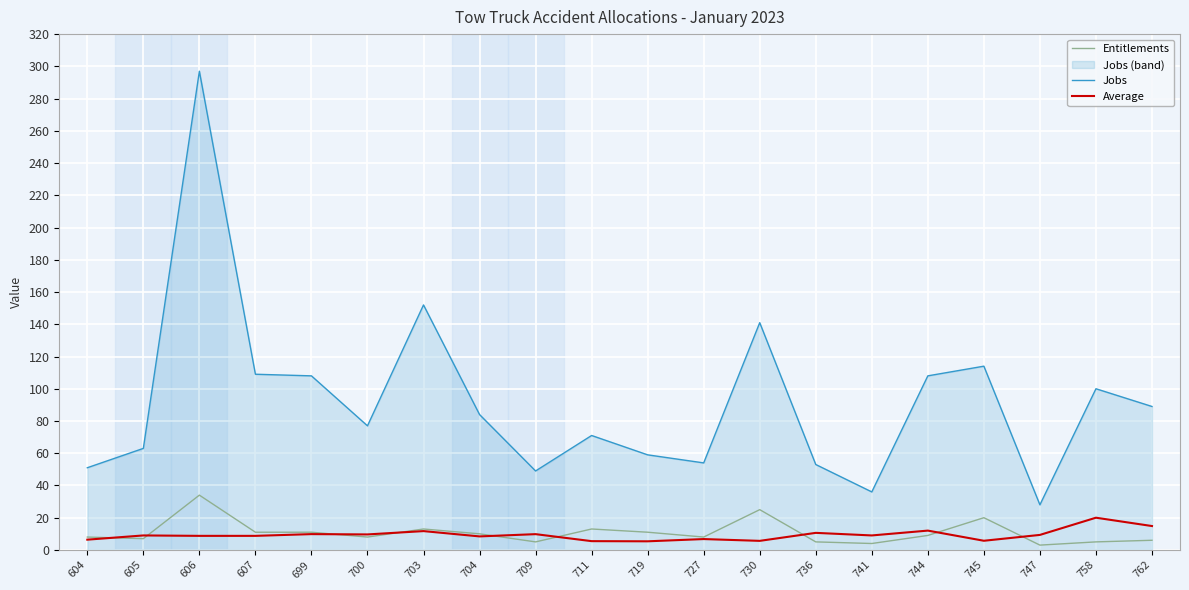

At which label is Entitlements closest to 18?

745